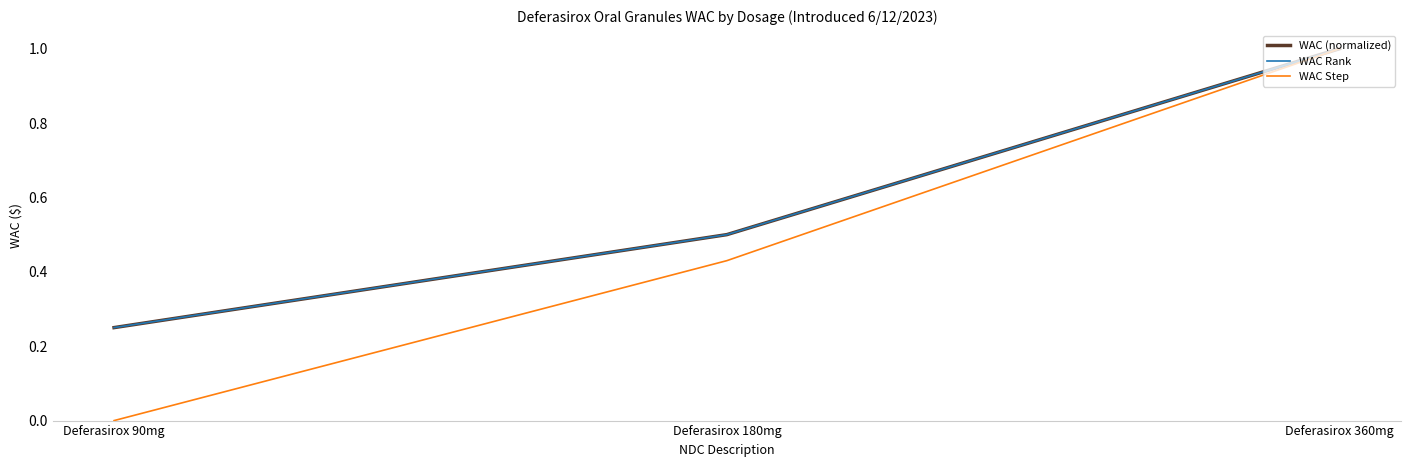

What is the difference between the WAC (normalized) values at Deferasirox 90mg and Deferasirox 180mg?

0.2